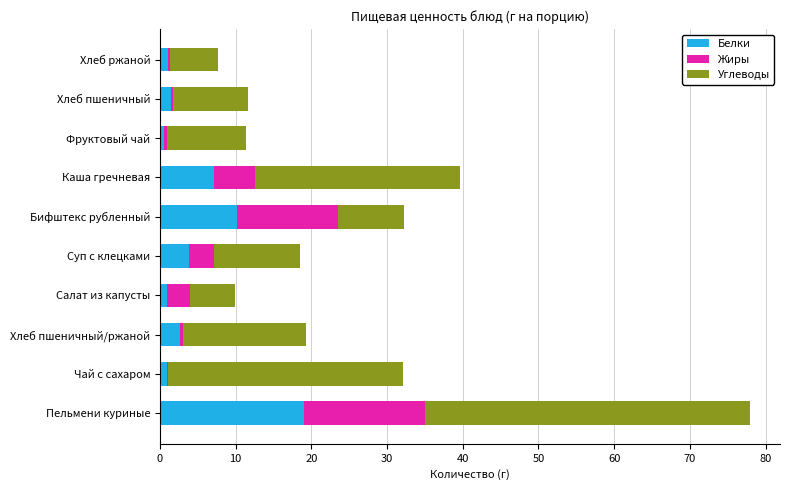

True or false: Белки has a value of 7.2 at Каша гречневая.

True